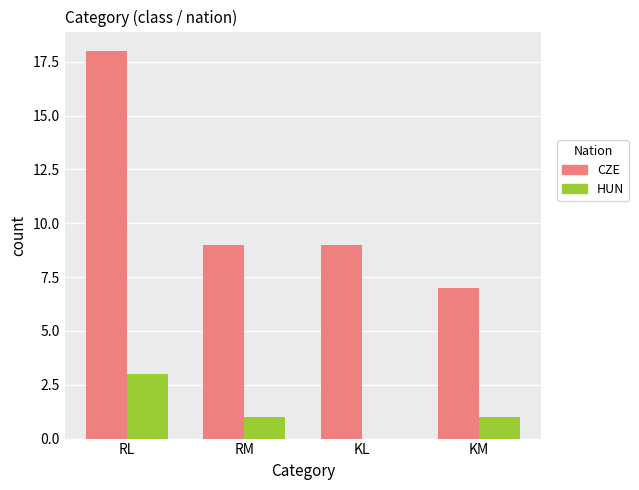

Reading left to right, transcribe all the data shown in this chart.

CZE: 18	9	9	7
HUN: 3	1	0	1